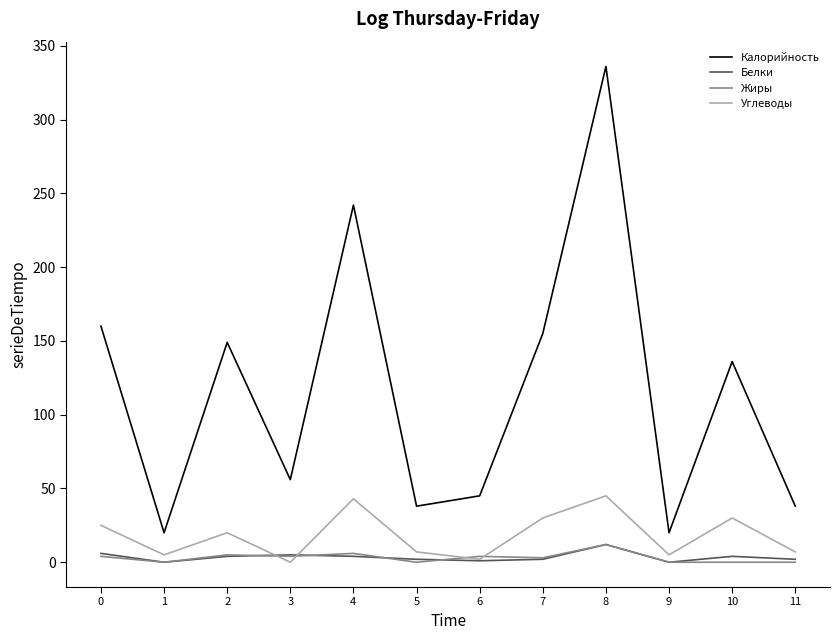

What is the sum of all Калорийность values?

1395